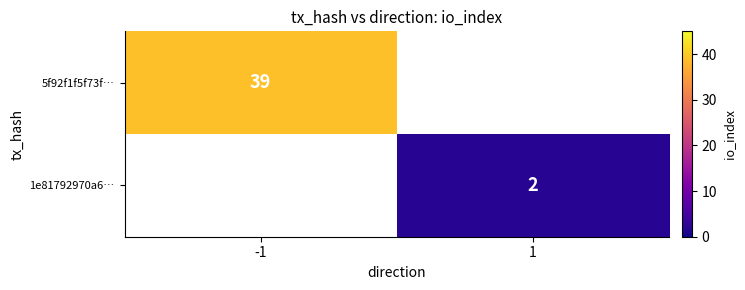

The value of 1e81792970a6… at 1 is 2. True or false?

True